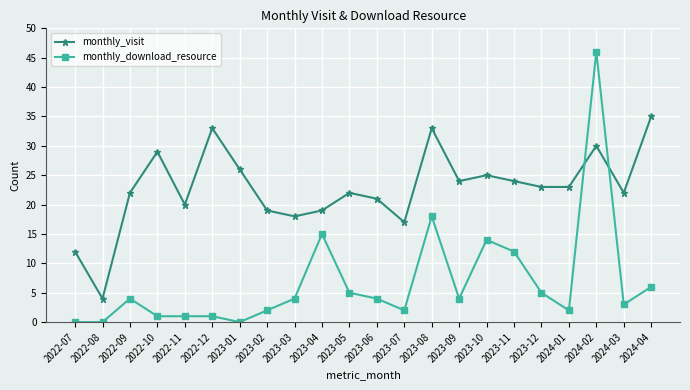

Is it true that monthly_visit equals 43 at 2023-10?

False